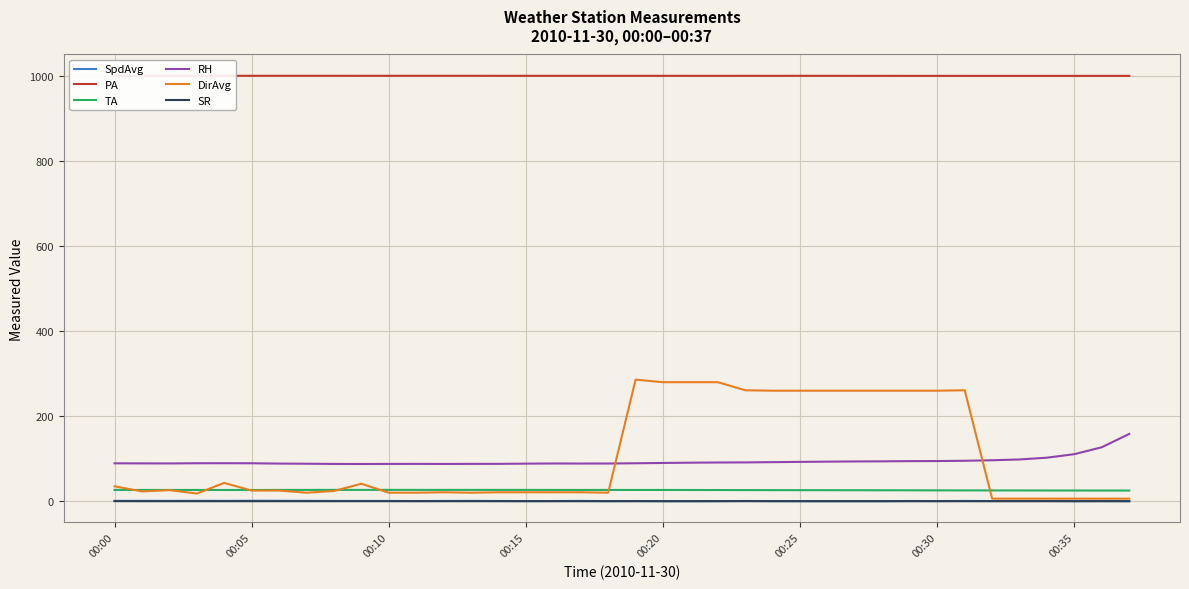

Which series ends up on top after the final intersection of DirAvg and RH?

RH